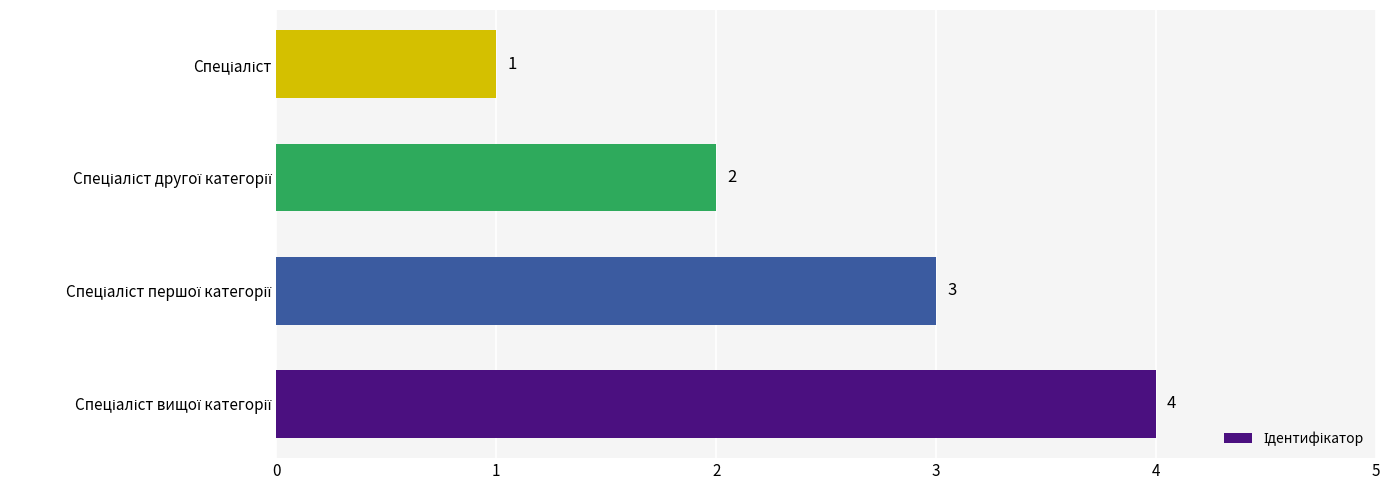

What is the difference between the maximum and minimum values?

3